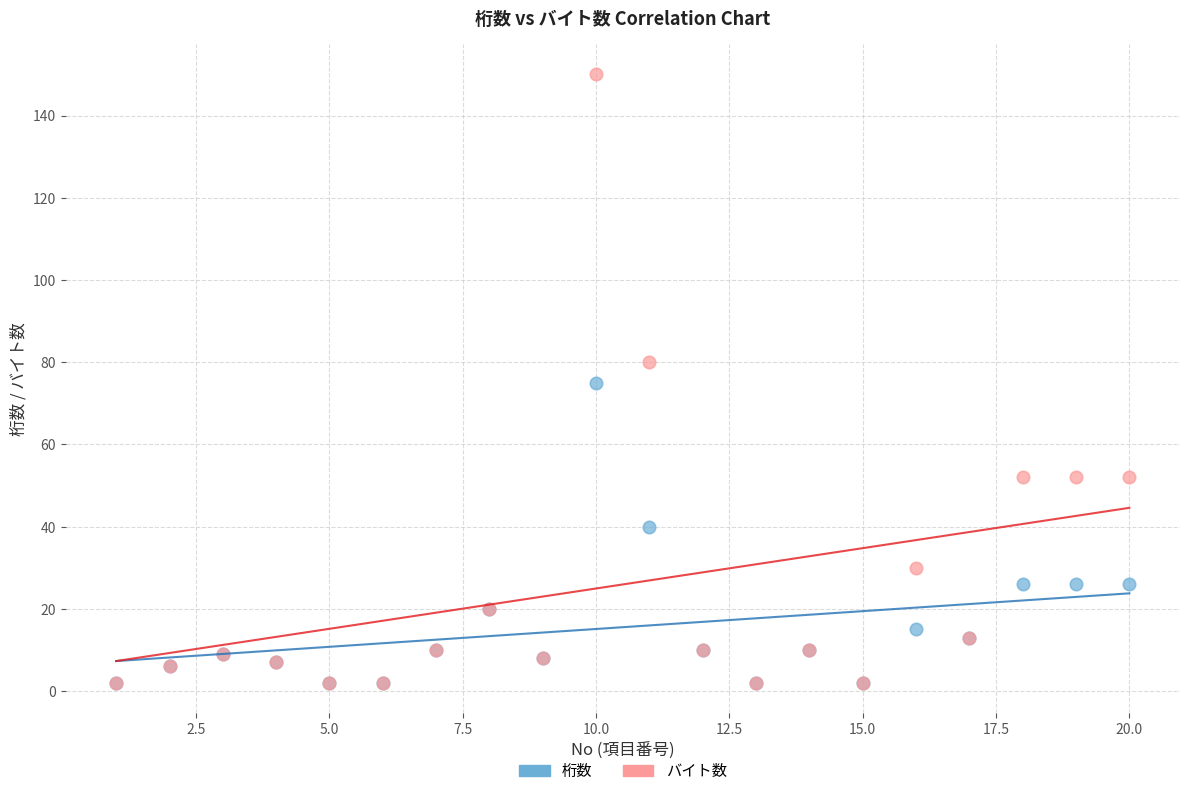

In the 桁数 series, what Y value is closest to 38?

40